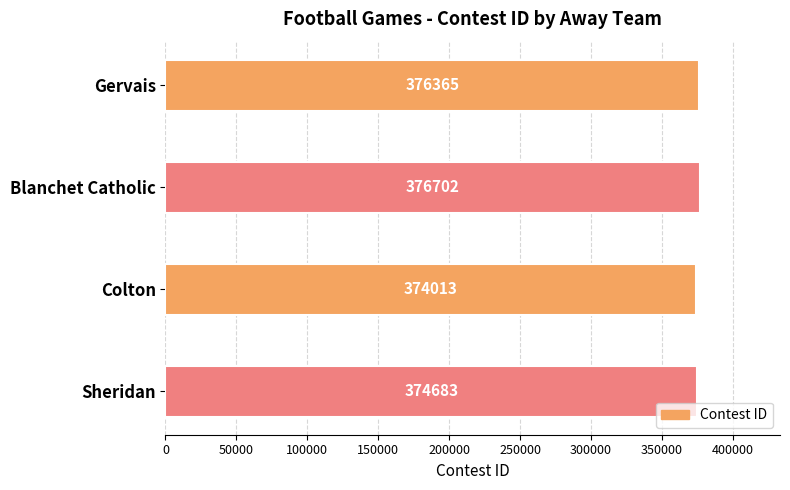

What is the difference between the second highest and second lowest values?

1682